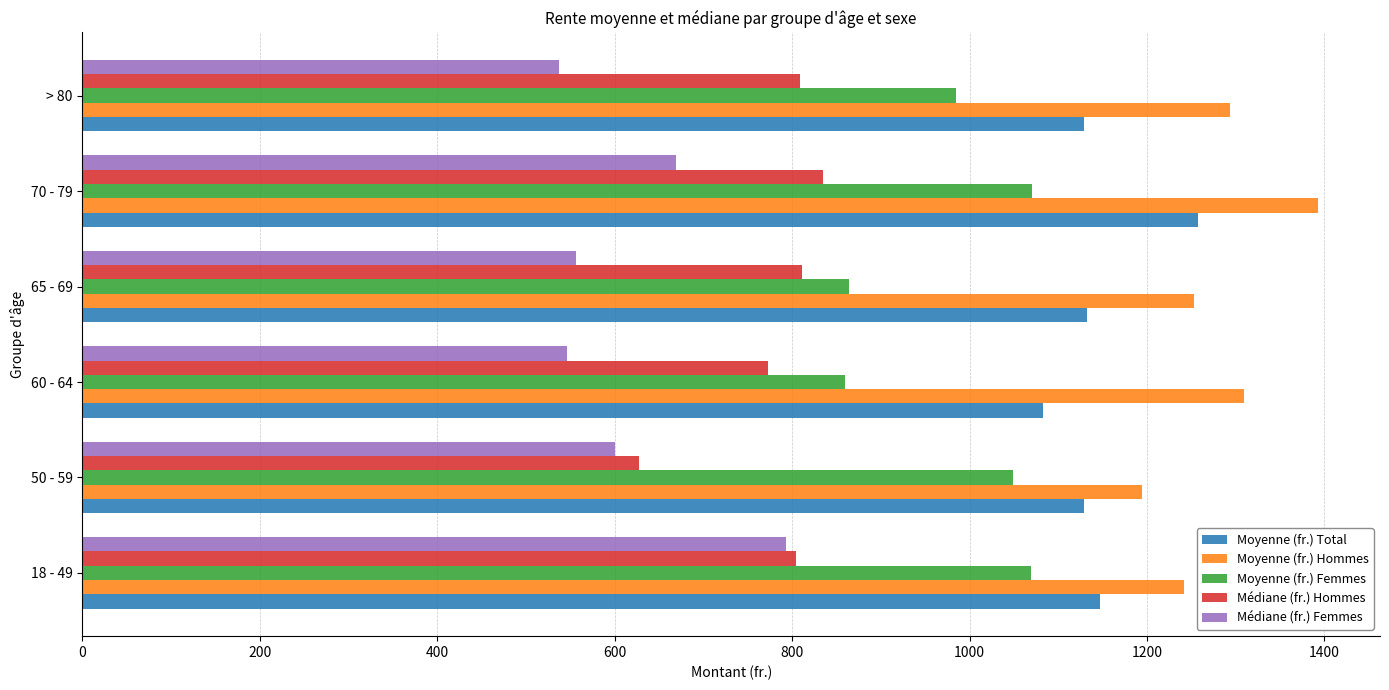

At which category does the chart reach its peak across all series?

70 - 79